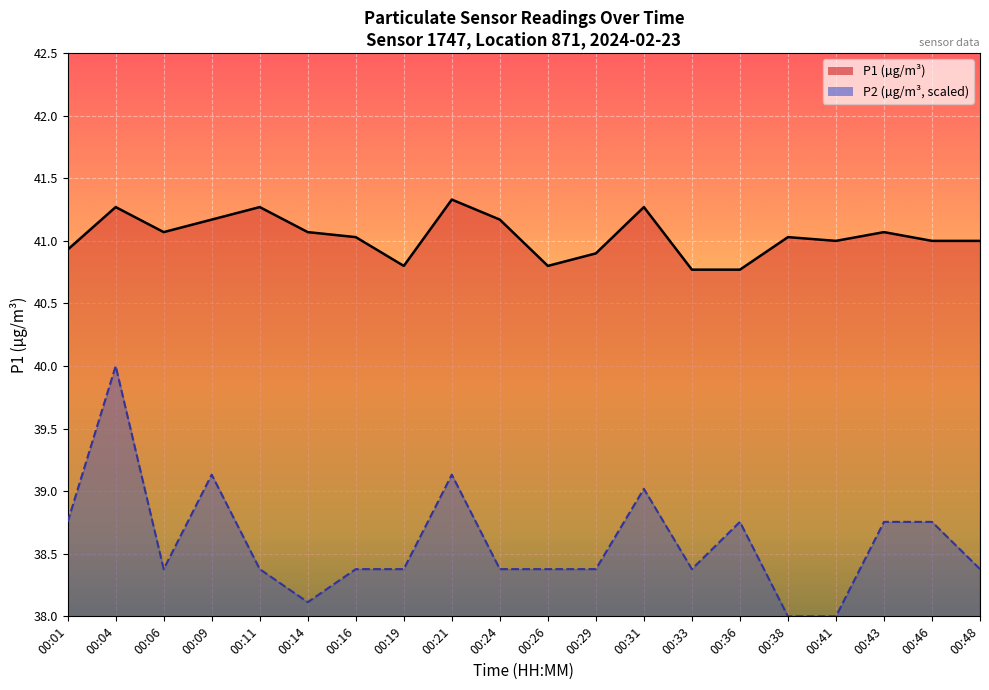

What is the difference between the maximum and minimum values in the P1 line series?

0.6